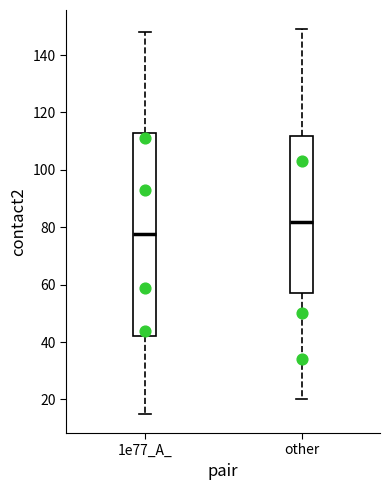

Comparing the boxes themselves (not the whiskers), which one is the tallest?

1e77_A_